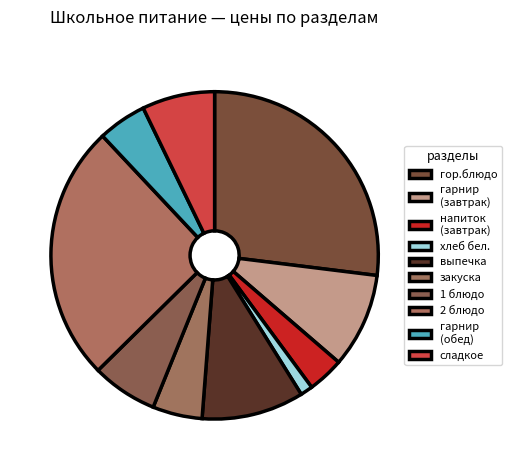

To the nearest percent, what percentage of the pie is выпечка?

10%